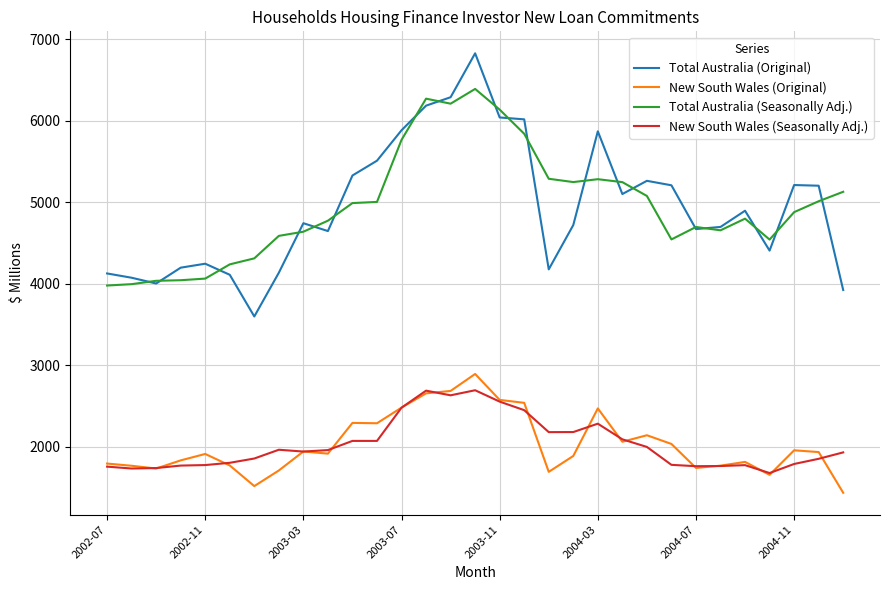

True or false: New South Wales (Seasonally Adj.) and Total Australia (Seasonally Adj.) intersect in this chart.

False